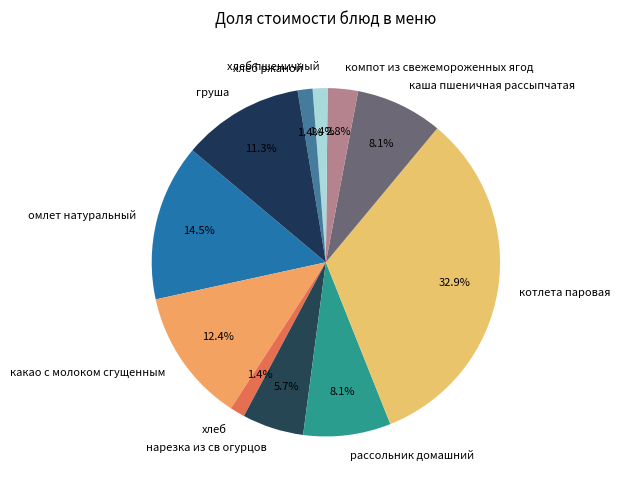

What is the total percentage of хлеб пшеничный and хлеб ржаной?

2.8%